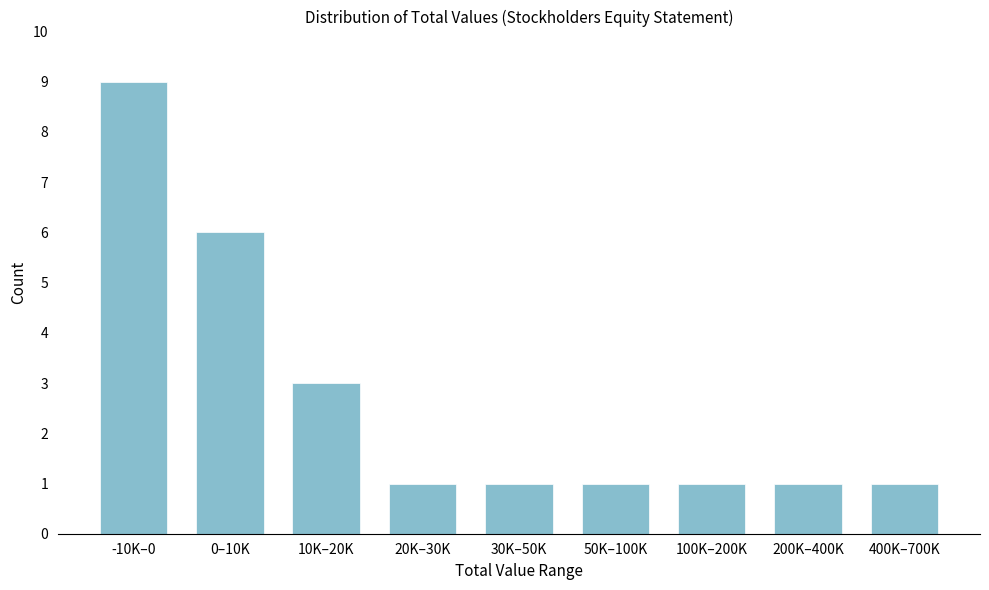

Reading left to right, what are all the values shown in this chart?

-10K–0=9	0–10K=6	10K–20K=3	20K–30K=1	30K–50K=1	50K–100K=1	100K–200K=1	200K–400K=1	400K–700K=1